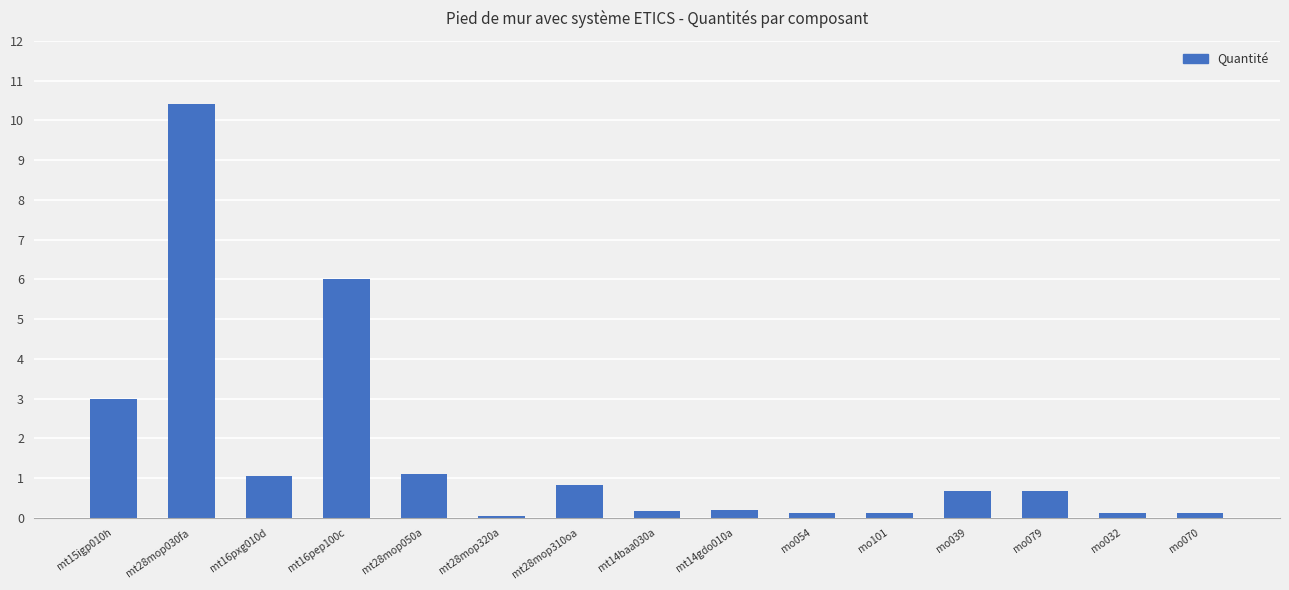

How many categories are shown in the chart?

15